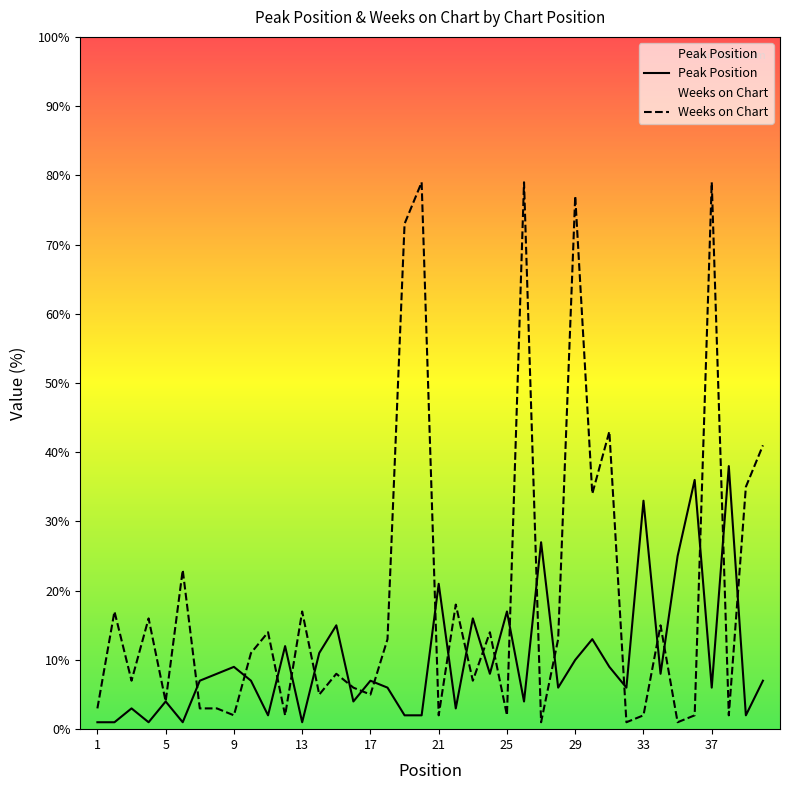

At which category is the sum across all series the highest?

29